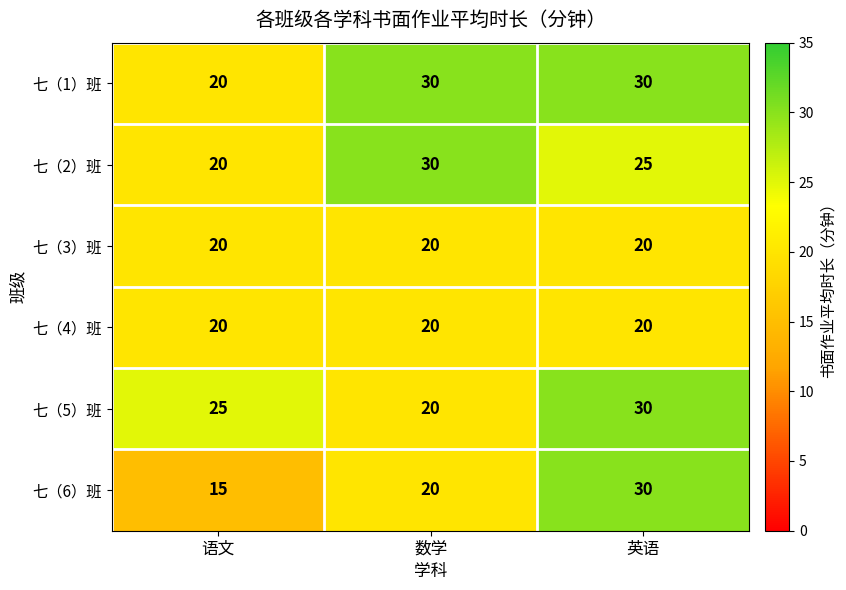

Is it true that 七（4）班 equals 34 at 英语?

False